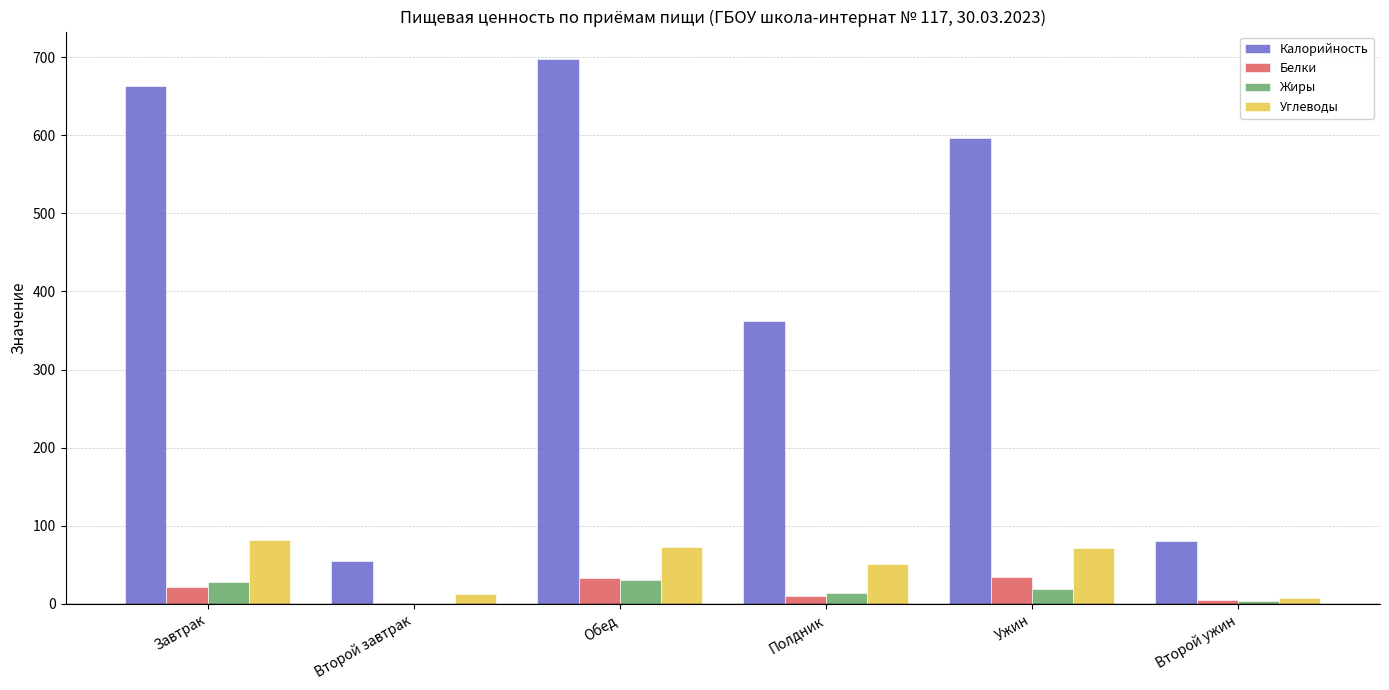

Between Обед and Полдник, which series saw the biggest shift?

Калорийность